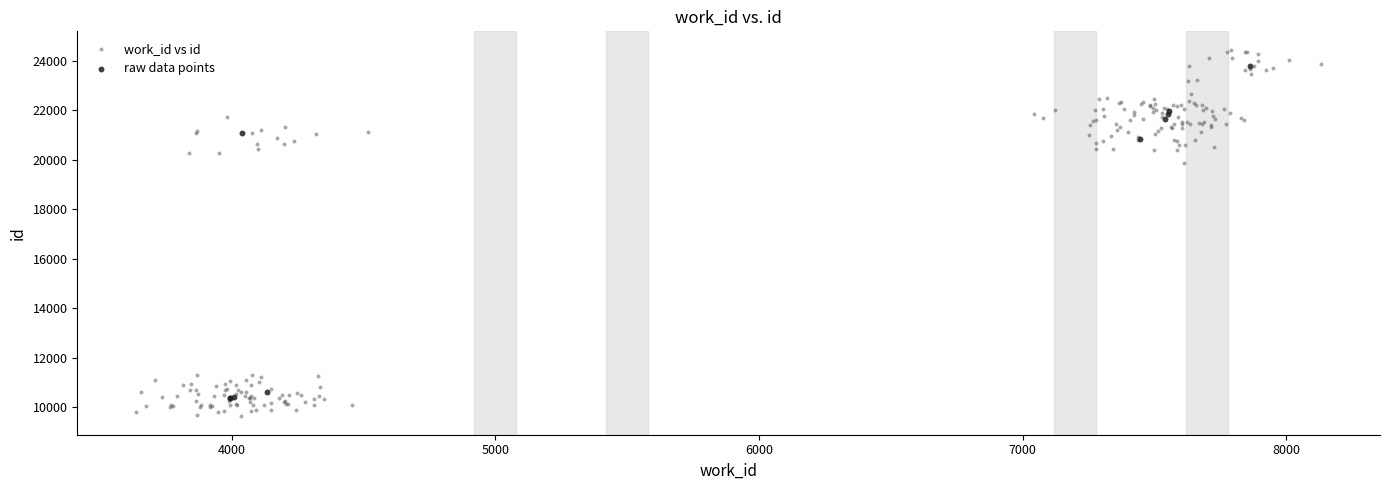

Which series reaches the maximum Y coordinate?

work_id vs id